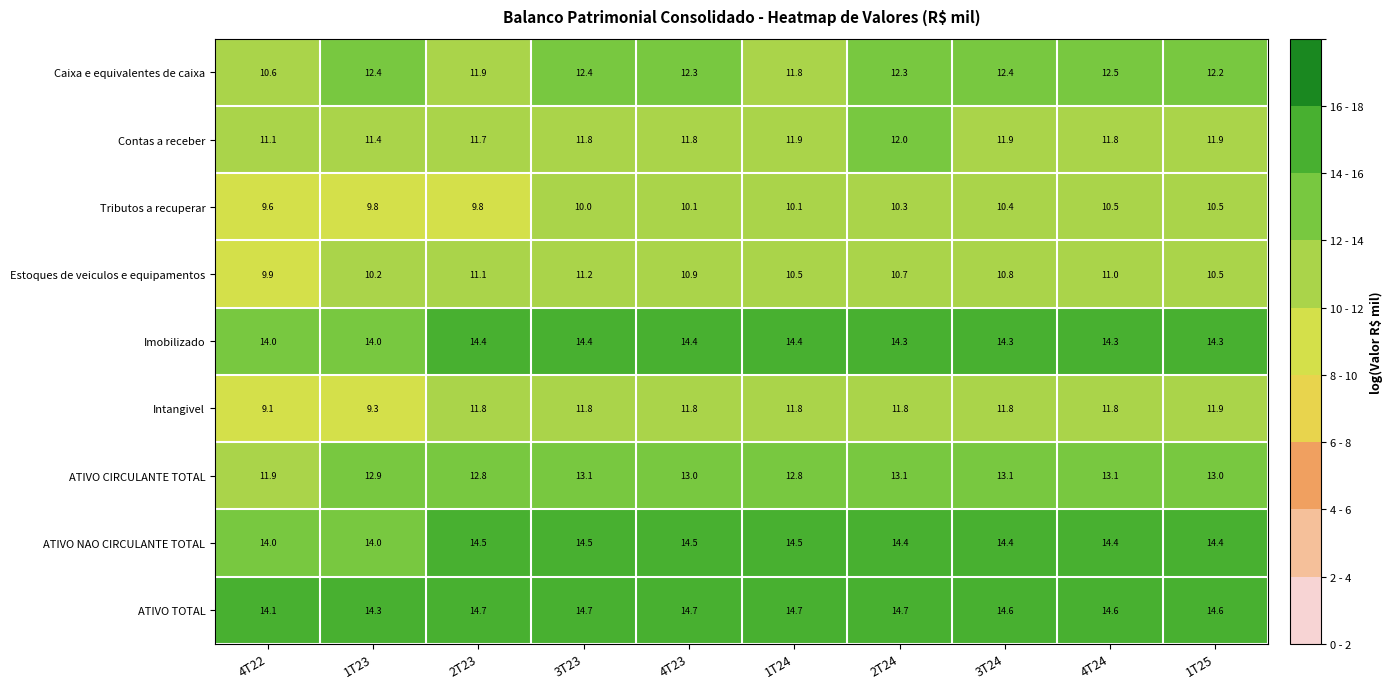

Which series has the largest total across all categories?

ATIVO TOTAL